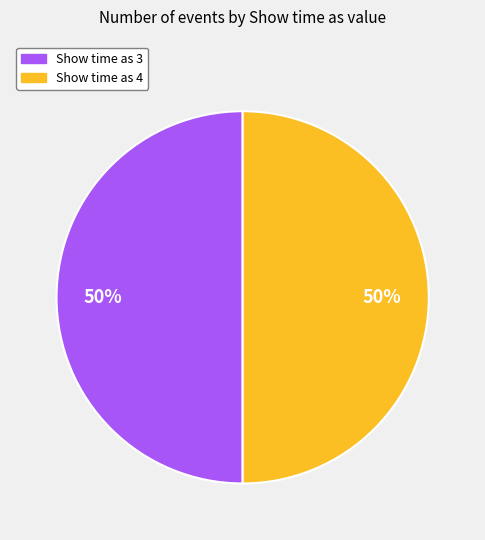

To the nearest percent, what percentage of the pie is Show time as 4?

50%